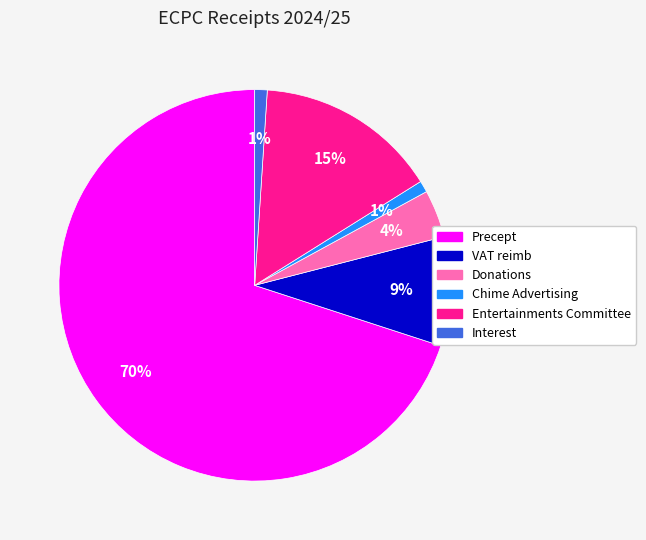

Is it true that Precept is 70% of the pie?

True